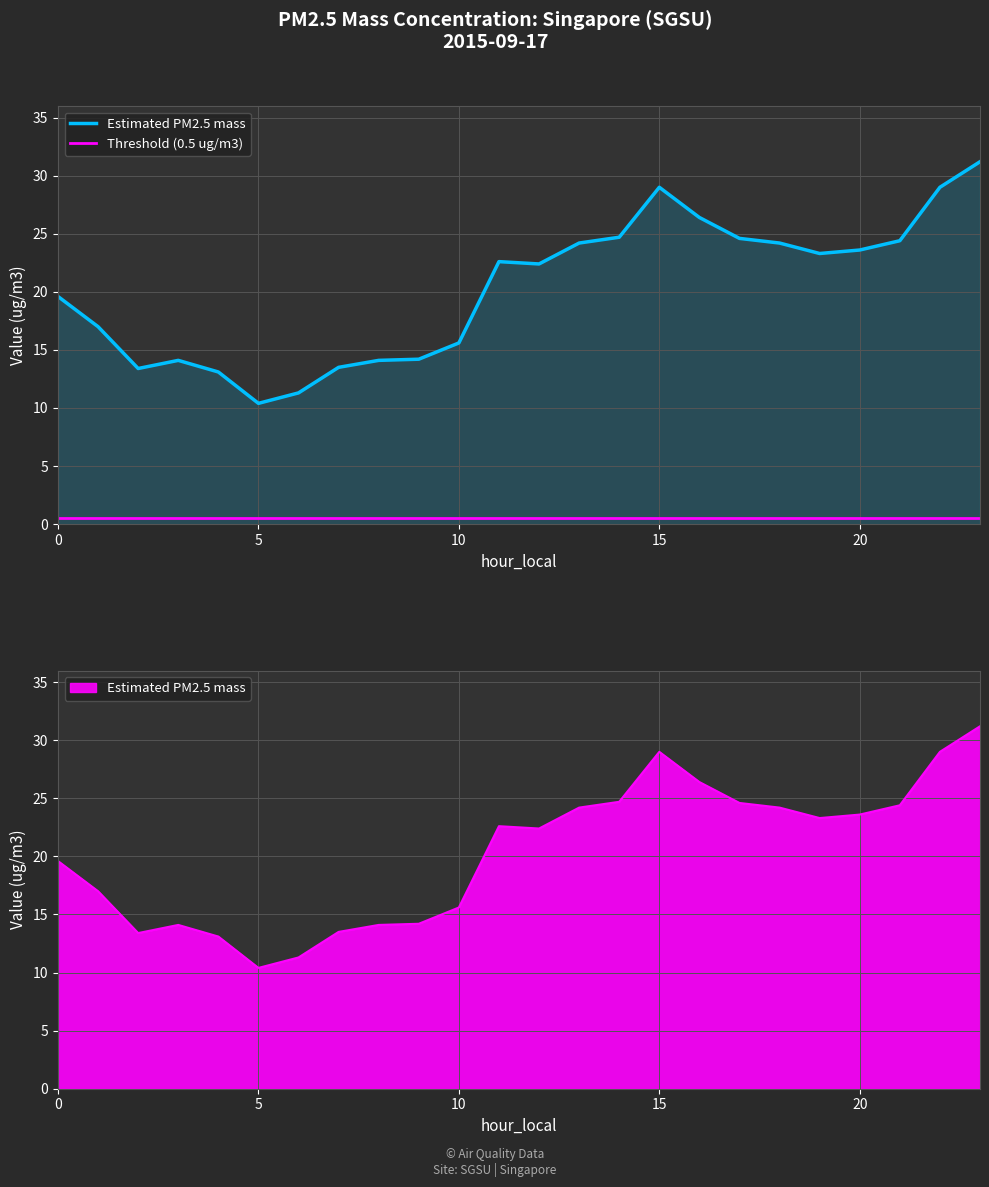

Is the value of Threshold (0.5 ug/m3) at 7 greater than the value of Estimated PM2.5 mass at 22?

No